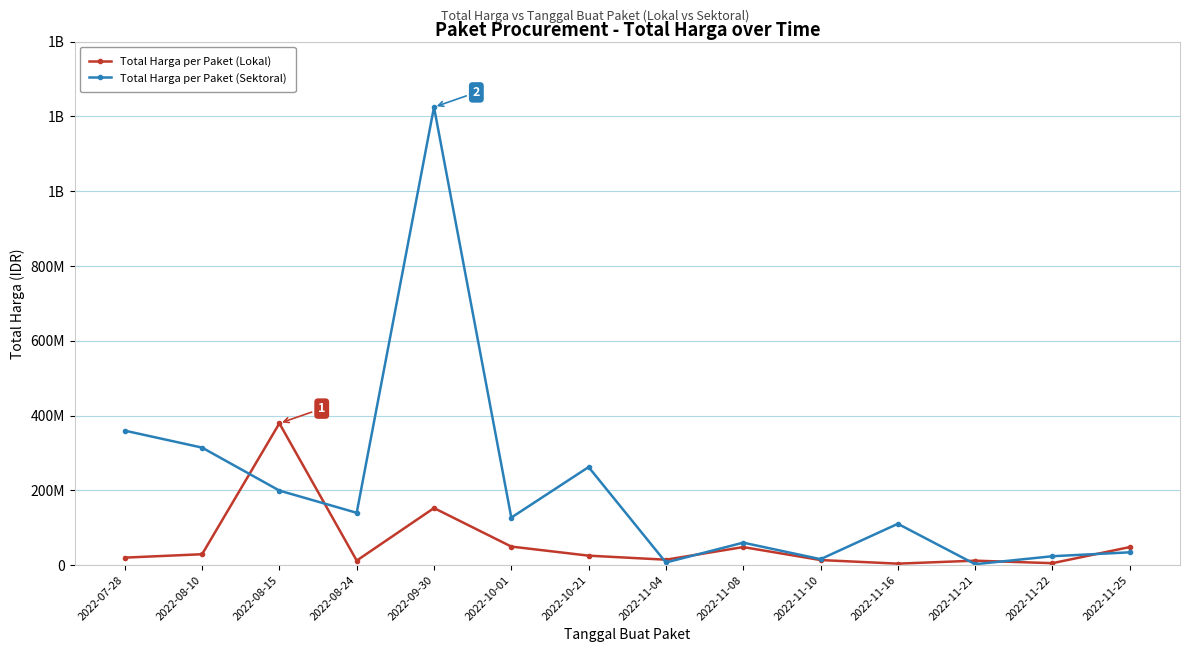

What is the difference between the highest and lowest values at 2022-10-21?

236918150